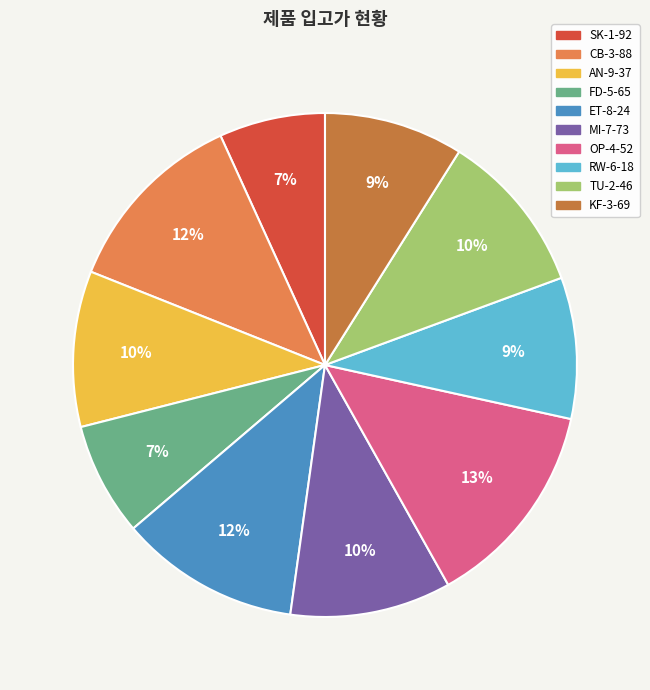

Is the sum of CB-3-88 and OP-4-52 greater than half?

No